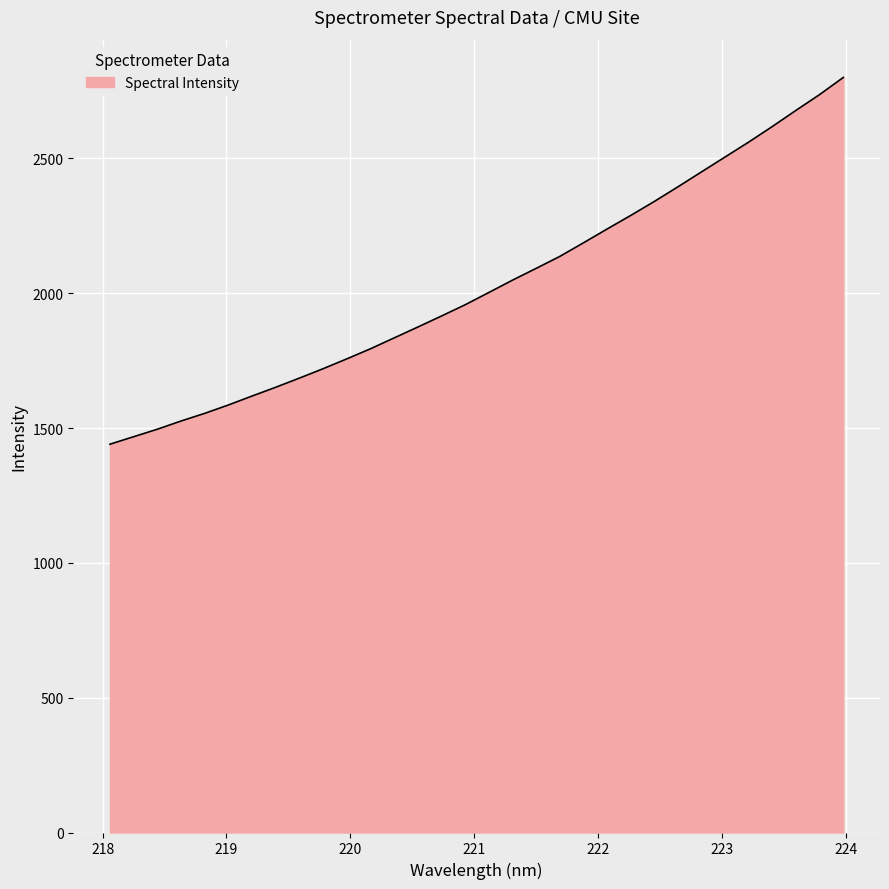

What is the smallest value displayed?

1440.3